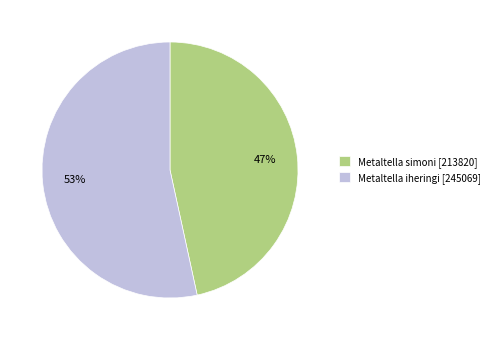

How many slices are in this pie chart?

2